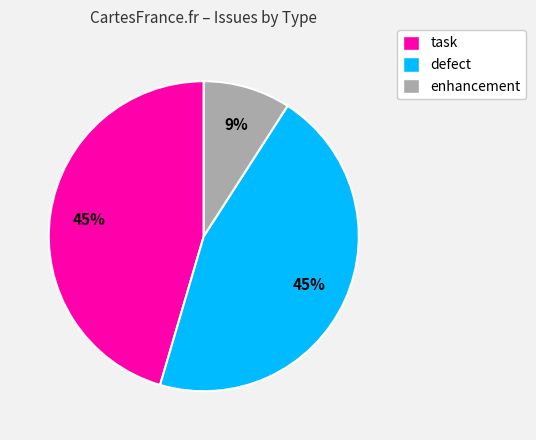

Is there a majority slice in this chart?

No